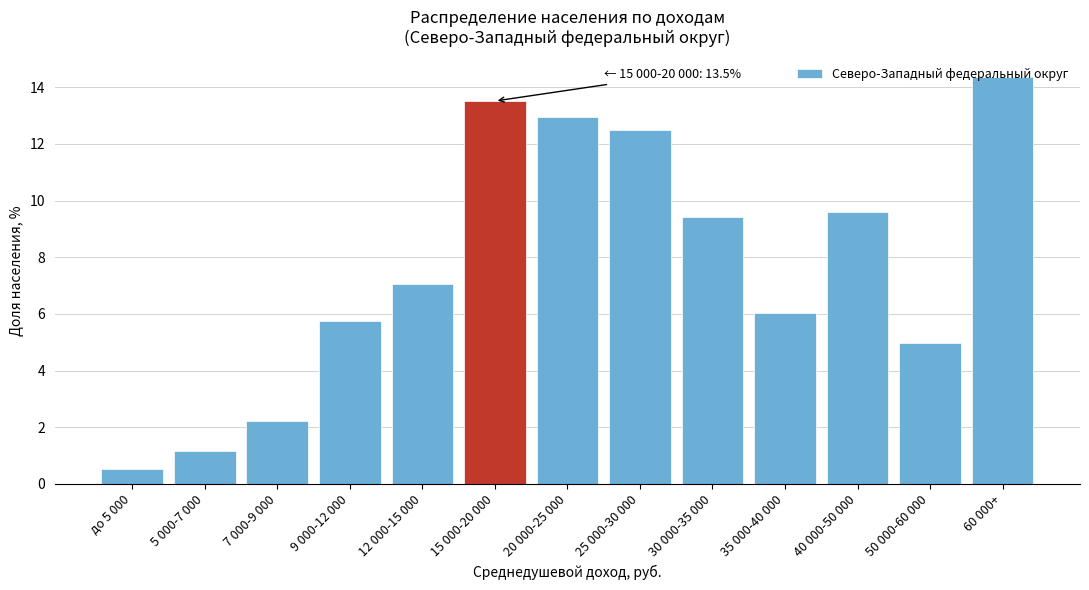

What is the minimum value shown in the chart?

0.5